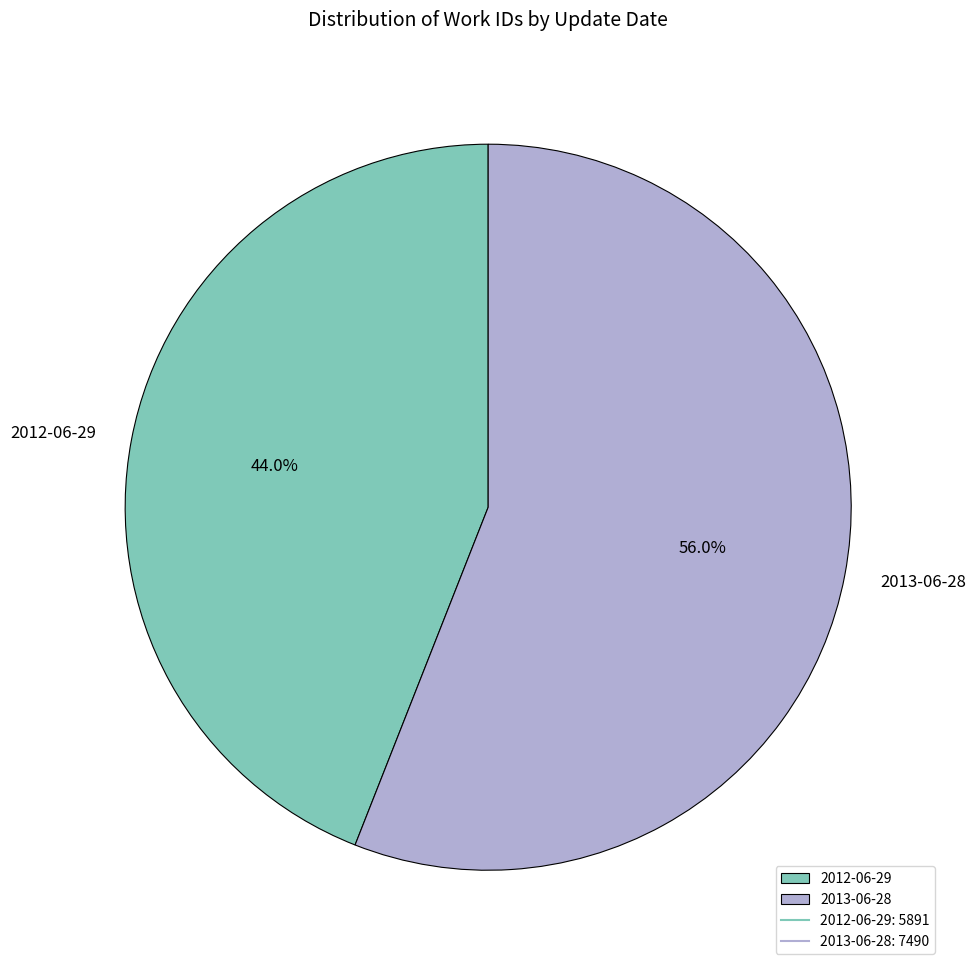

To the nearest percent, what percentage of the pie is 2012-06-29?

44%